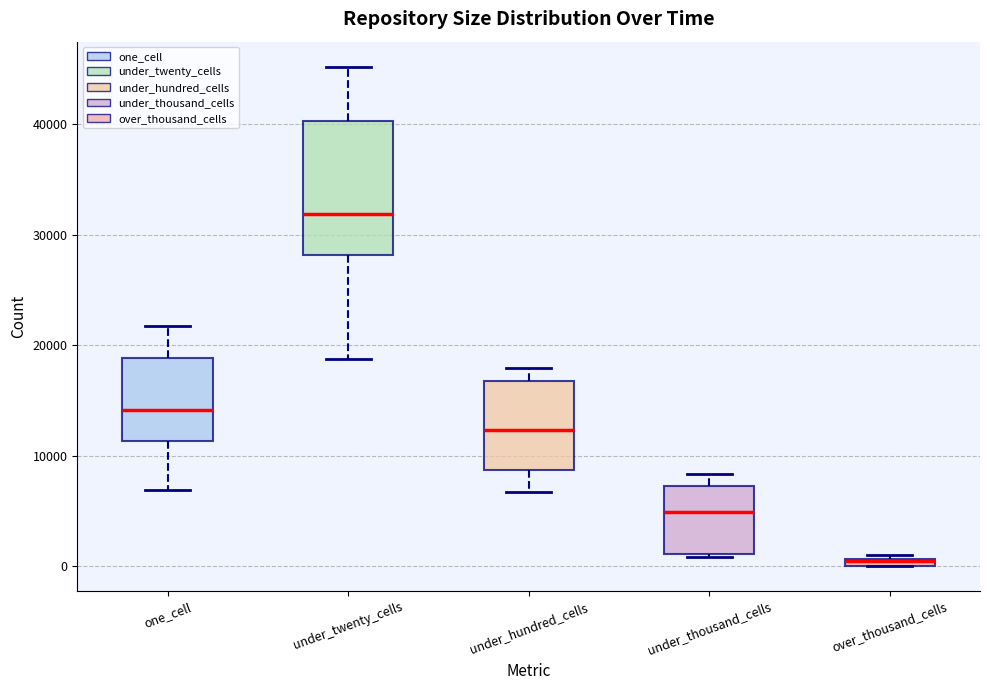

Where does the median line of the box for under_twenty_cells sit on the y-axis? The values are not printed on the chart, so give them approximately, as read against the axis.

32000